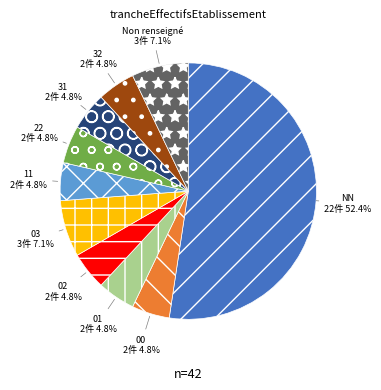

Which slice is the largest?

NN